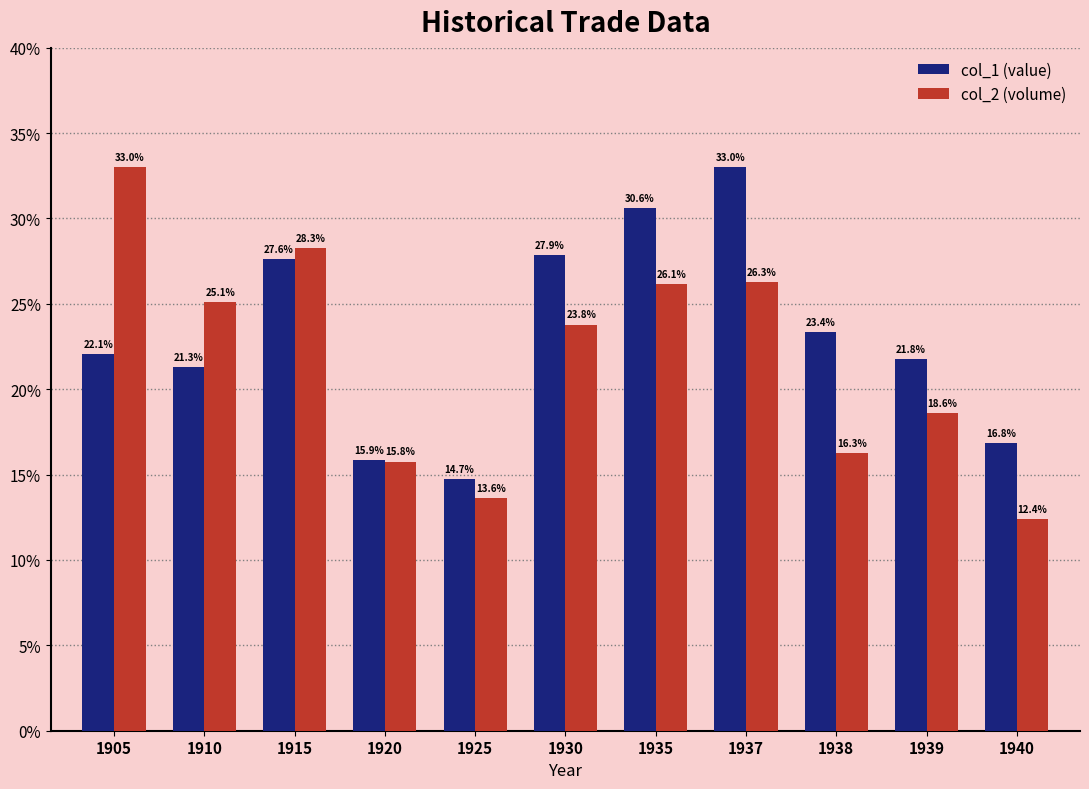

What is the minimum value for col_2 (volume)?

12.4